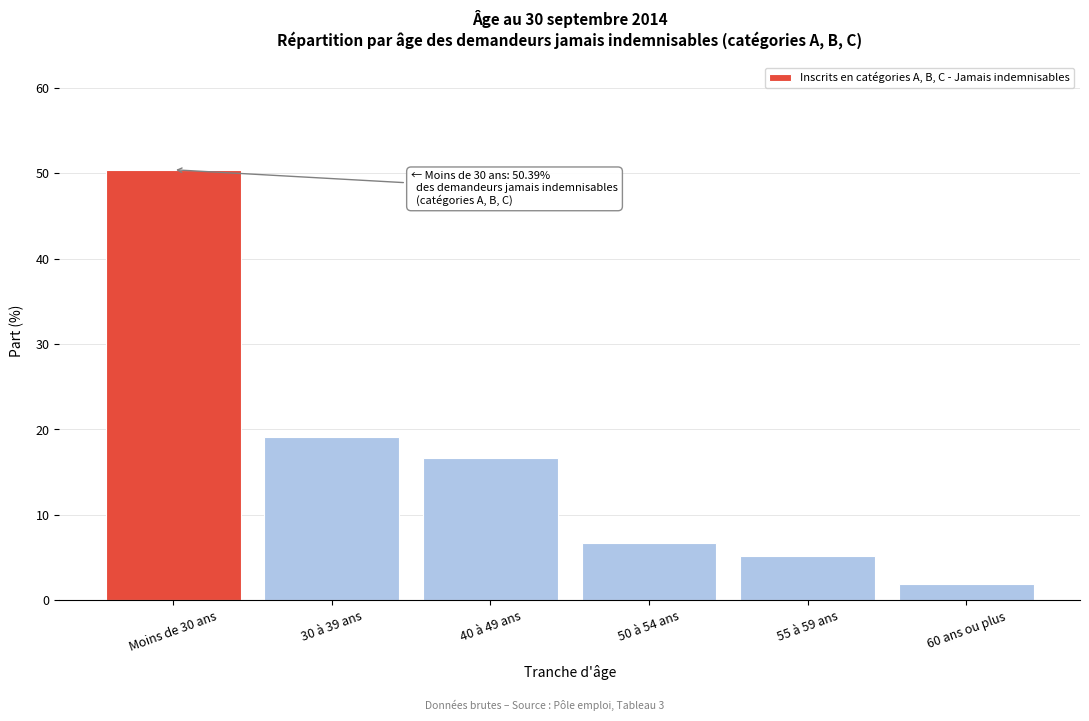

Reading left to right, list all the values displayed in this chart.

50.4	19.1	16.6	6.7	5.2	2.0